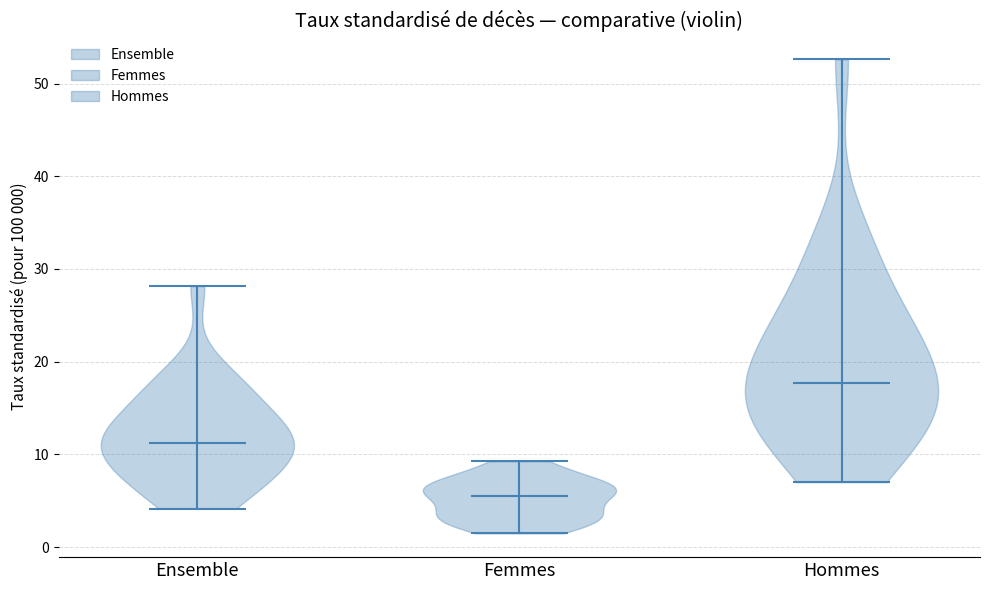

Where does the median line of the violin for Femmes sit on the y-axis? The values are not printed on the chart, so give them approximately, as read against the axis.

5